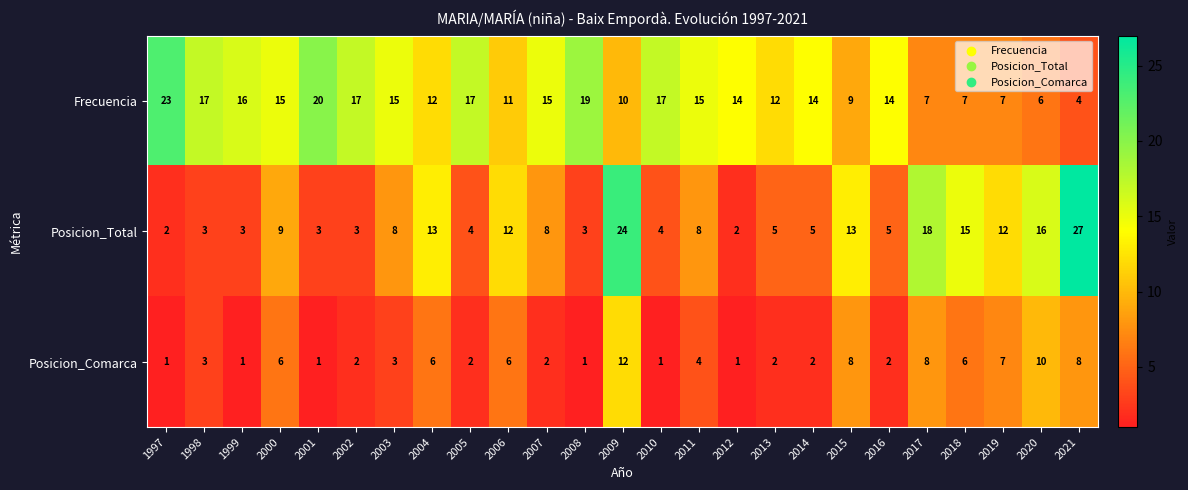

What is the sum of all Posicion_Comarca values?

105